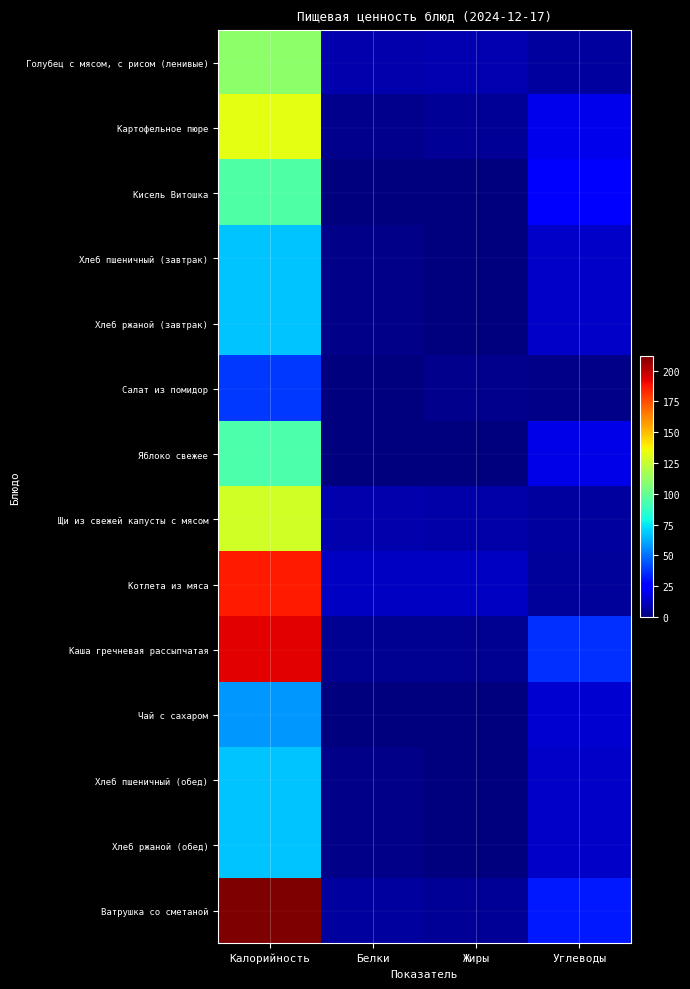

Which category has the lowest value across all series?

Белки